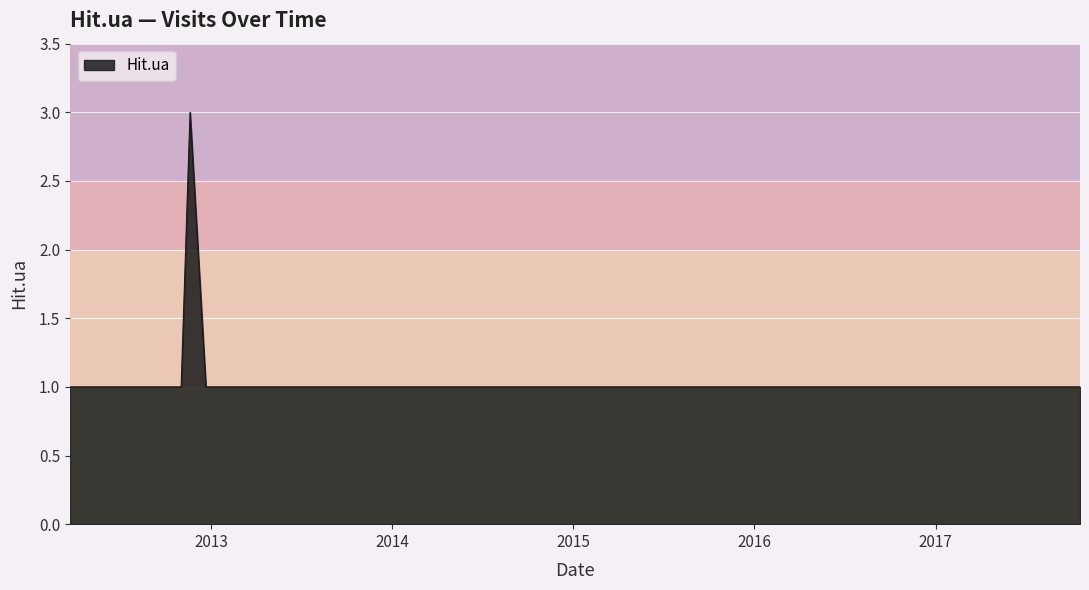

How many lines are shown in the chart?

1